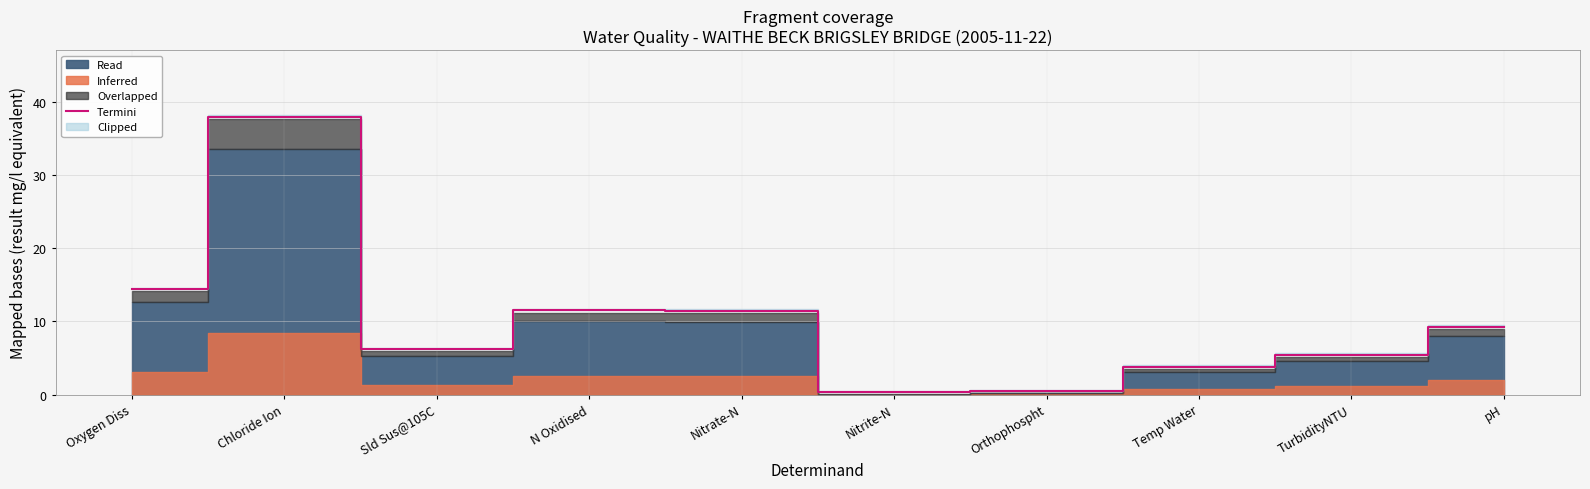

What is the approximate value at Orthophospht?

0.5